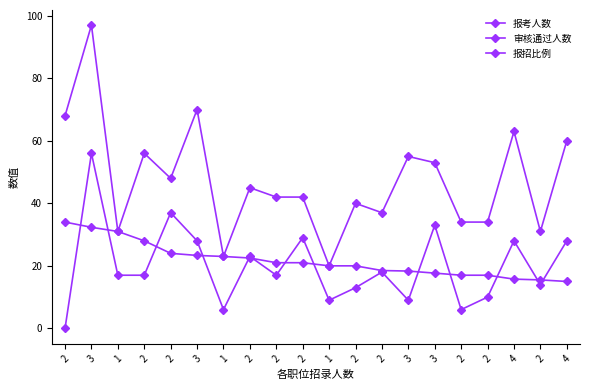

Does the chart have visible grid lines?

No